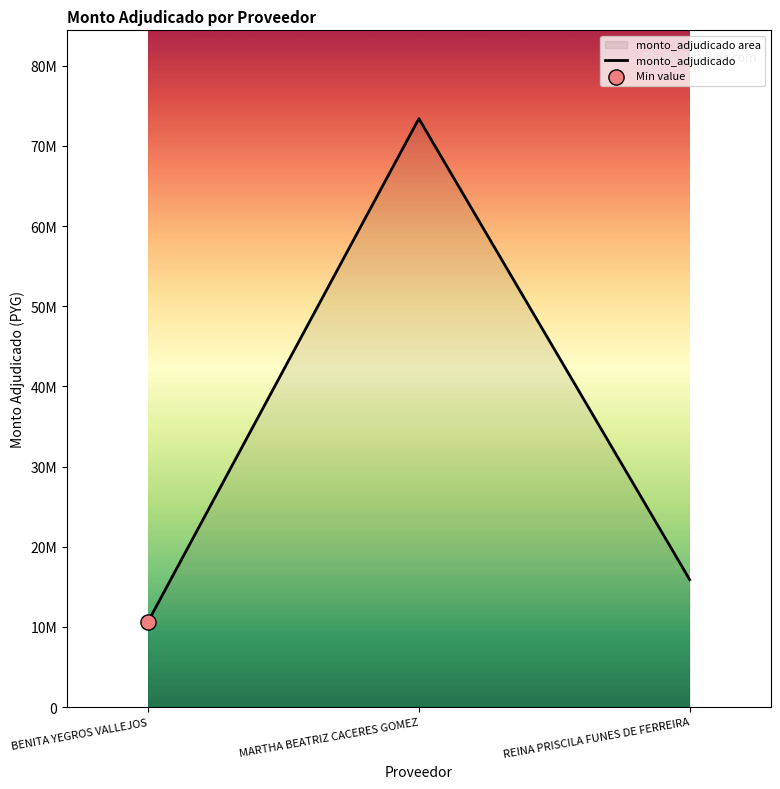

Which has a higher value, REINA PRISCILA FUNES DE FERREIRA or MARTHA BEATRIZ CACERES GOMEZ?

MARTHA BEATRIZ CACERES GOMEZ